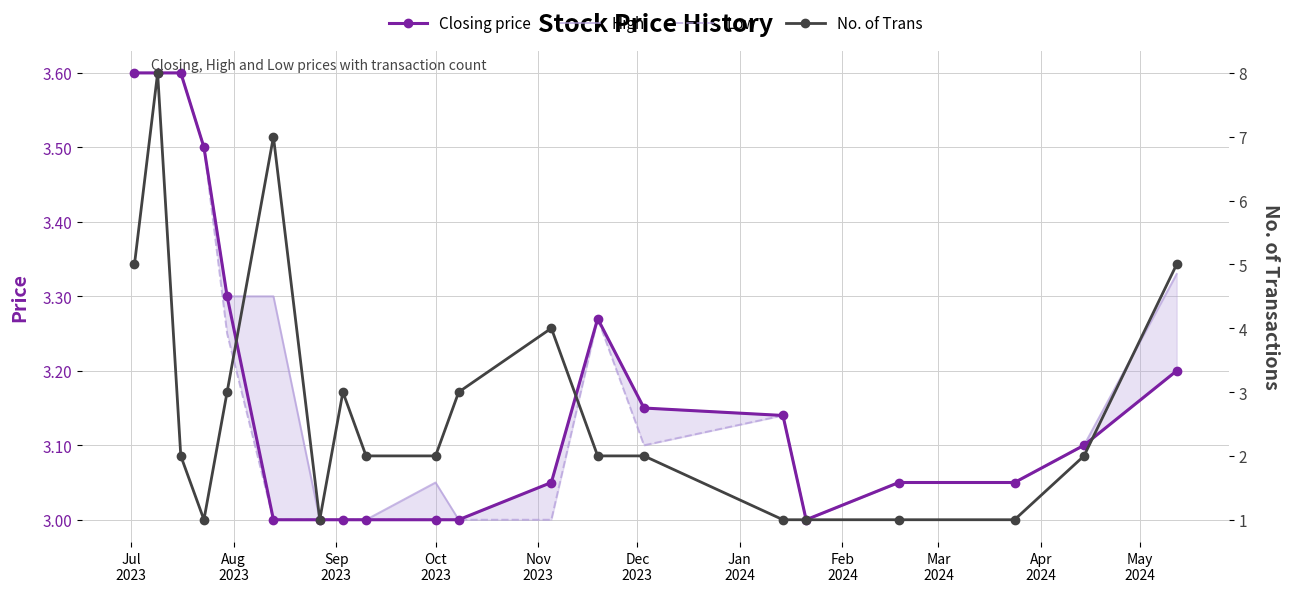

Which series has the widest spread of values?

No. of Trans